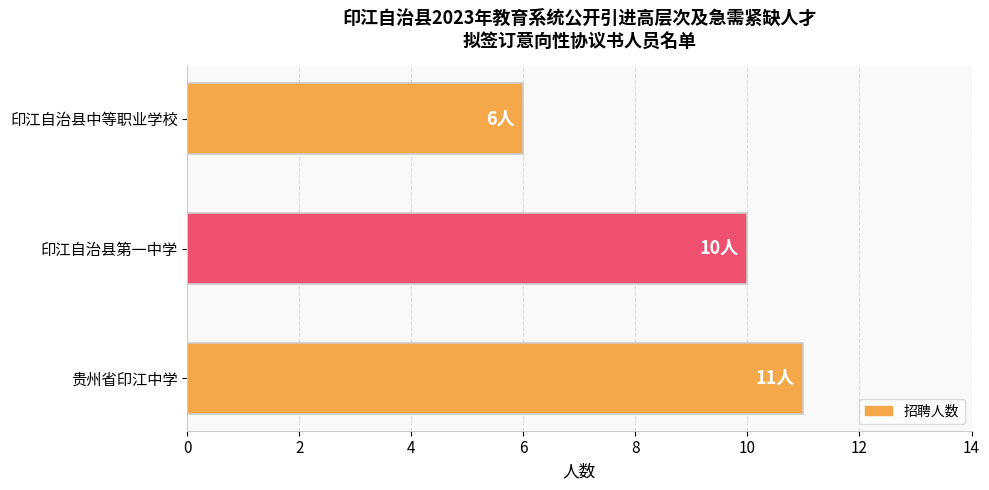

What is the minimum value shown in the chart?

6